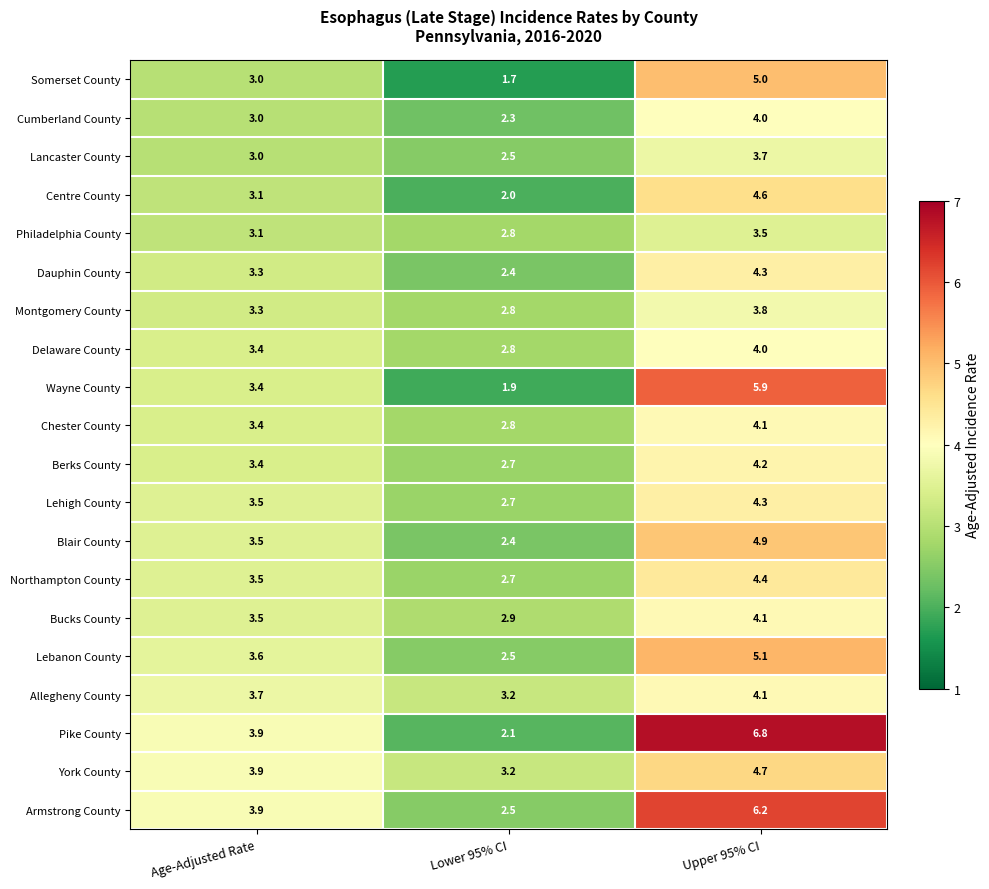

Rank the categories by Chester County value from highest to lowest.

Upper 95% CI, Age-Adjusted Rate, Lower 95% CI